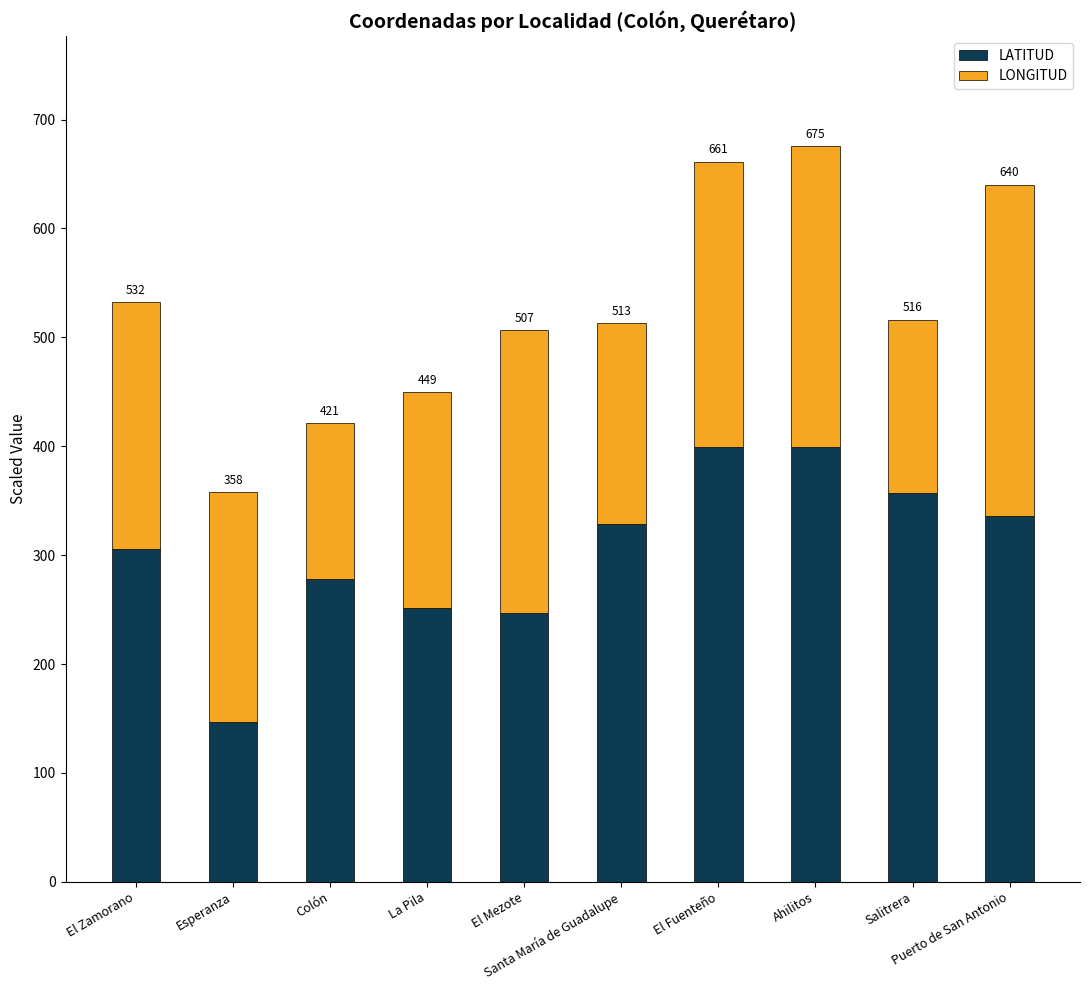

How many bars are there in total?

10